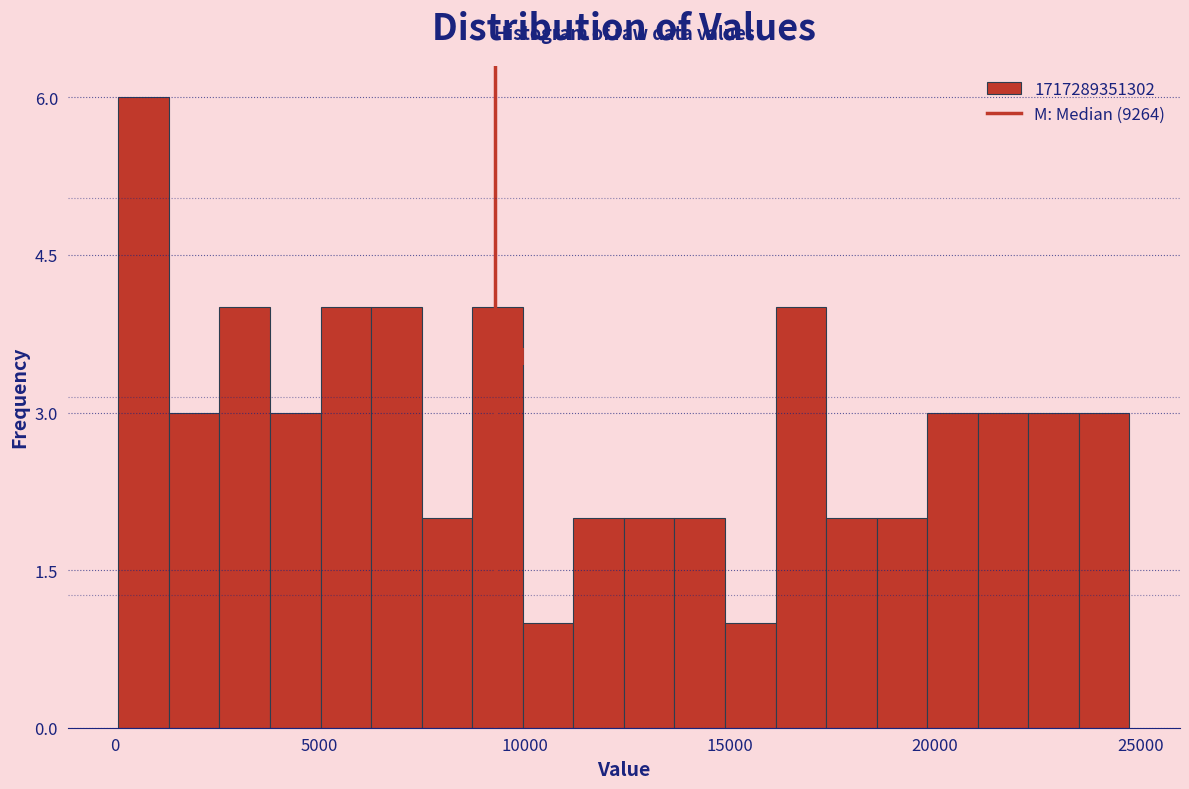

Around what value on the x-axis is the tallest bar? Give the approximate position of its centre, as read against the axis.

500